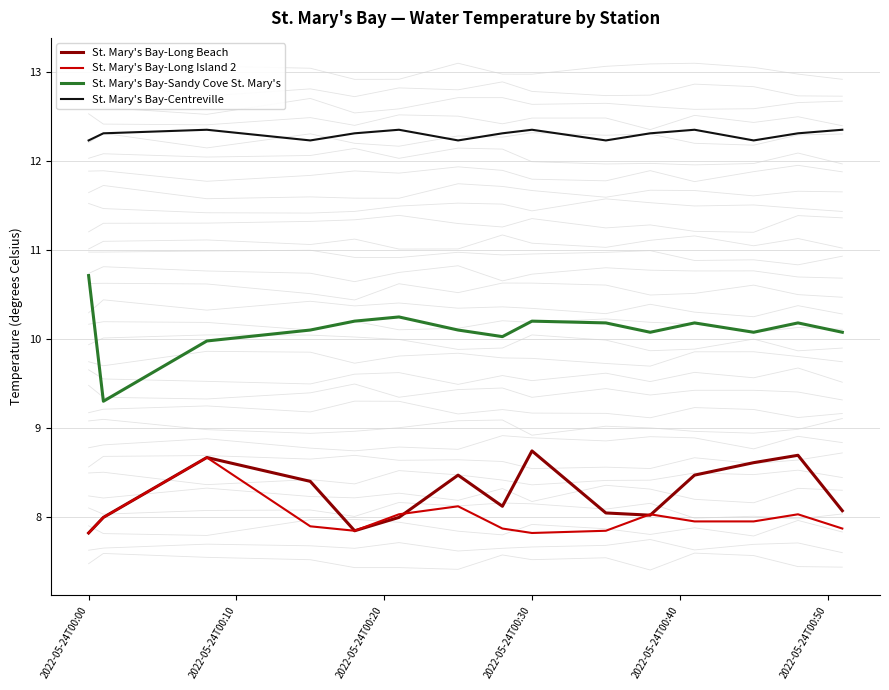

In St. Mary's Bay-Long Island 2, how many points are lower than both neighbors (excluding endpoints)?

2